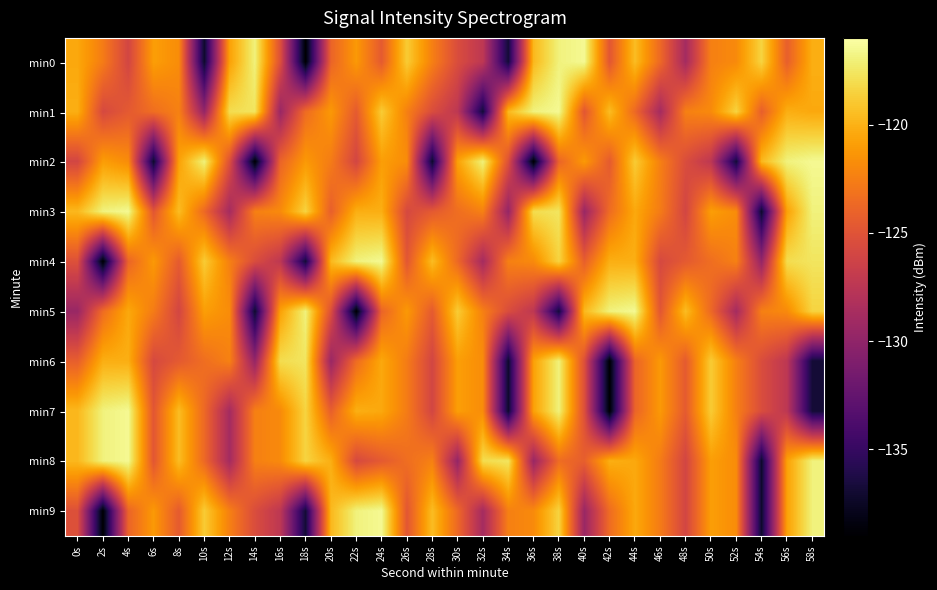

At 42s, list the series in order from smallest to largest.

min6, min7, min0, min2, min3, min9, min4, min8, min1, min5